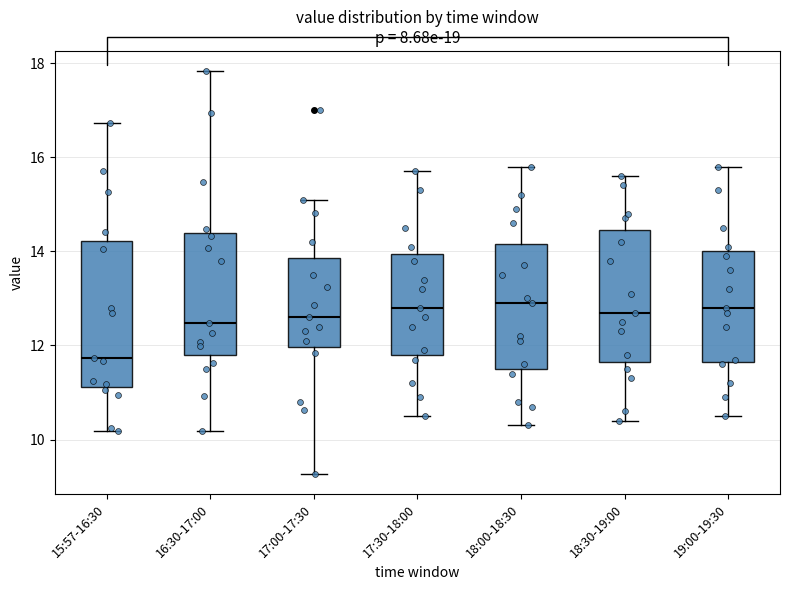

Reading left to right, read every box against the y-axis: the position of its median line, the range the box covers, and the ends of its whiskers. The values are not printed on the chart, so give them approximately, as read against the axis.

15:57-16:30: median 11.8, box 11.2 to 14.2, whiskers 10.2 to 16.8
16:30-17:00: median 12.4, box 11.8 to 14.4, whiskers 10.2 to 17.8
17:00-17:30: median 12.6, box 12.0 to 13.8, whiskers 9.2 to 15.2
17:30-18:00: median 12.8, box 11.8 to 14.0, whiskers 10.6 to 15.8
18:00-18:30: median 13.0, box 11.6 to 14.2, whiskers 10.4 to 15.8
18:30-19:00: median 12.8, box 11.6 to 14.4, whiskers 10.4 to 15.6
19:00-19:30: median 12.8, box 11.6 to 14.0, whiskers 10.6 to 15.8